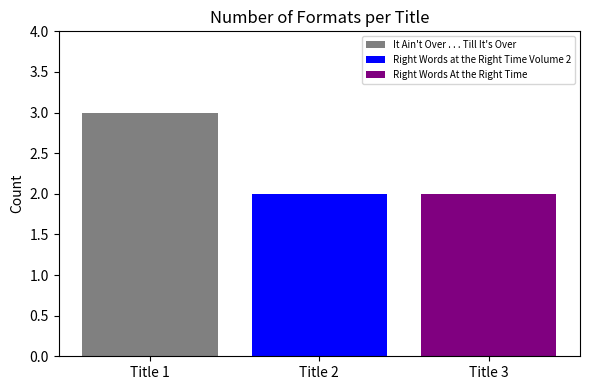

Which series has the largest range (max minus min)?

It Ain't Over . . . Till It's Over